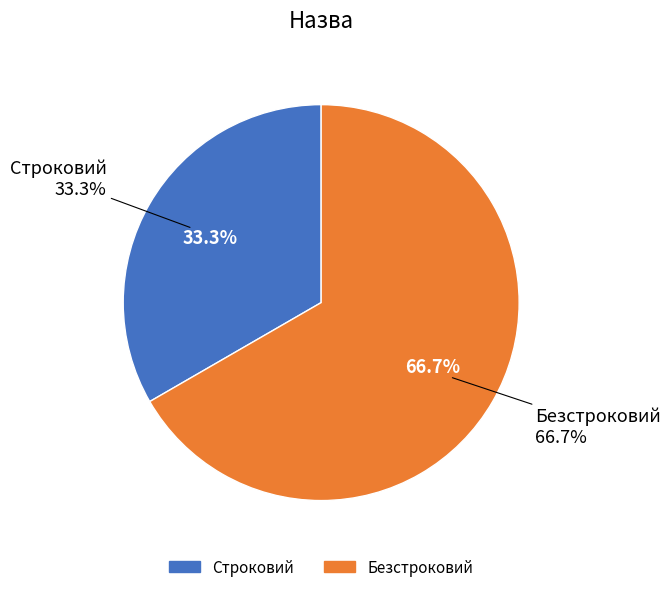

Rank the categories by value from highest to lowest.

Безстроковий, Строковий